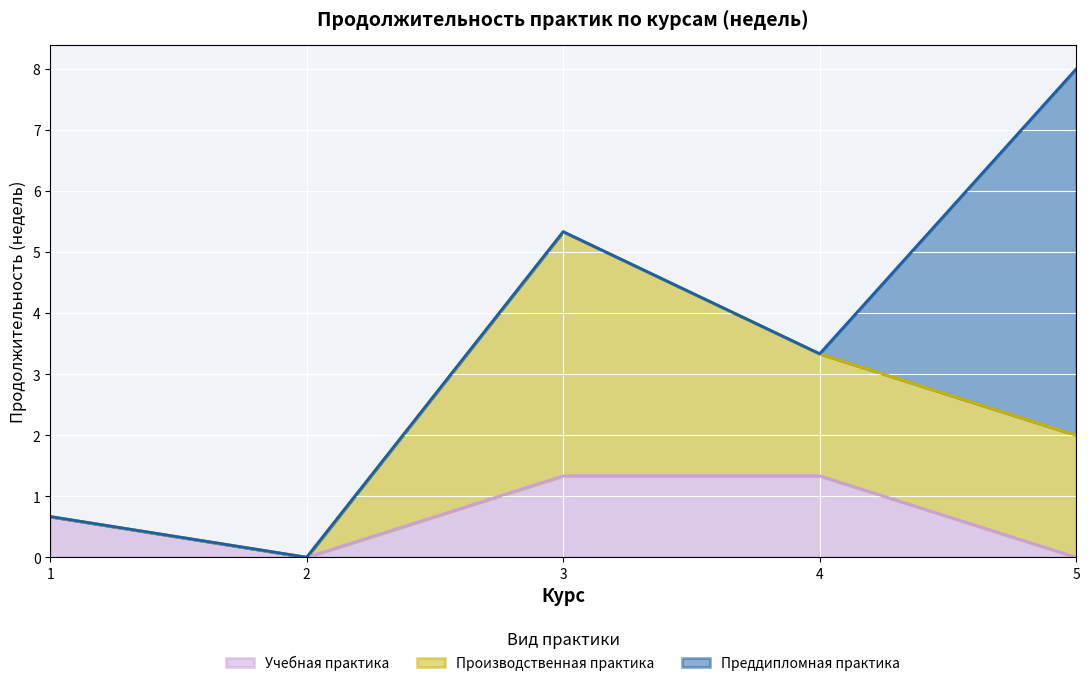

True or false: Учебная практика has a value of 0.0 at 5.

True